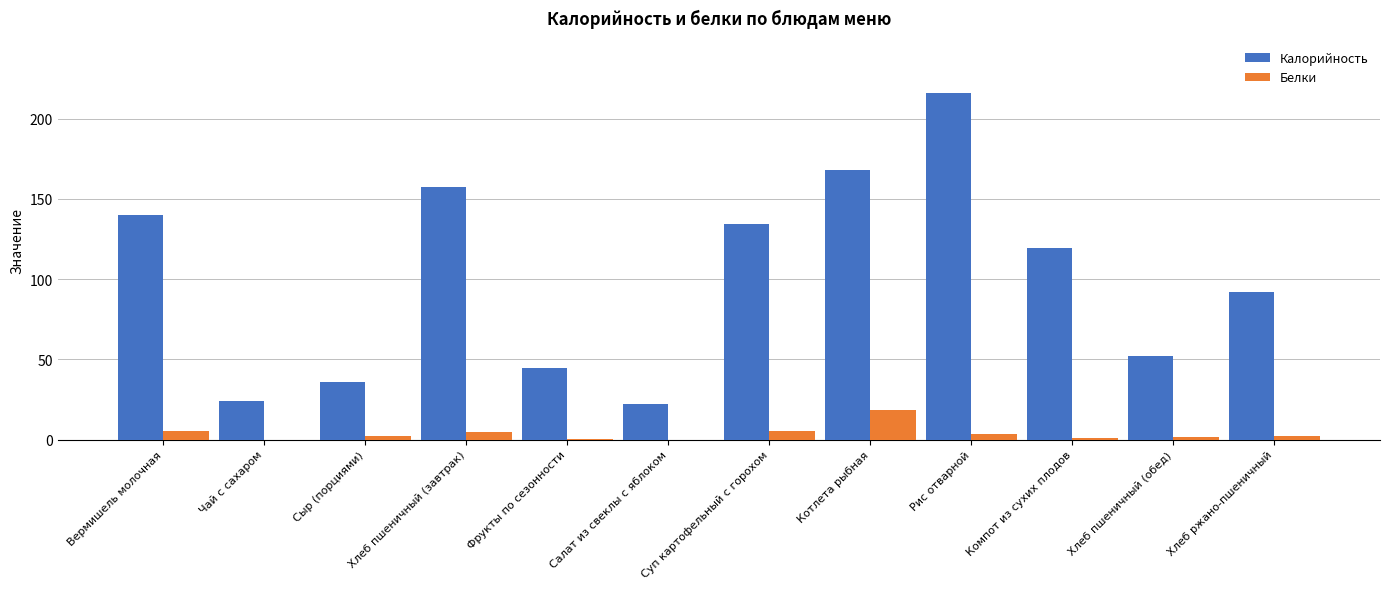

What value does the Калорийность series have at Сыр (порциями)?

35.8